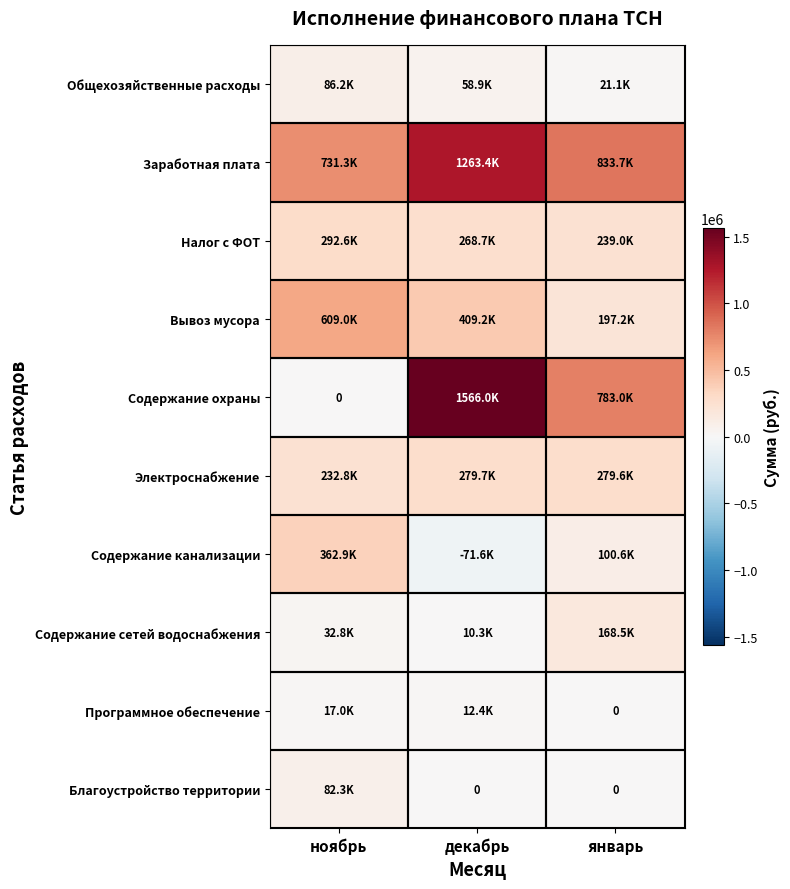

Which category has the highest value in the Заработная плата series?

декабрь